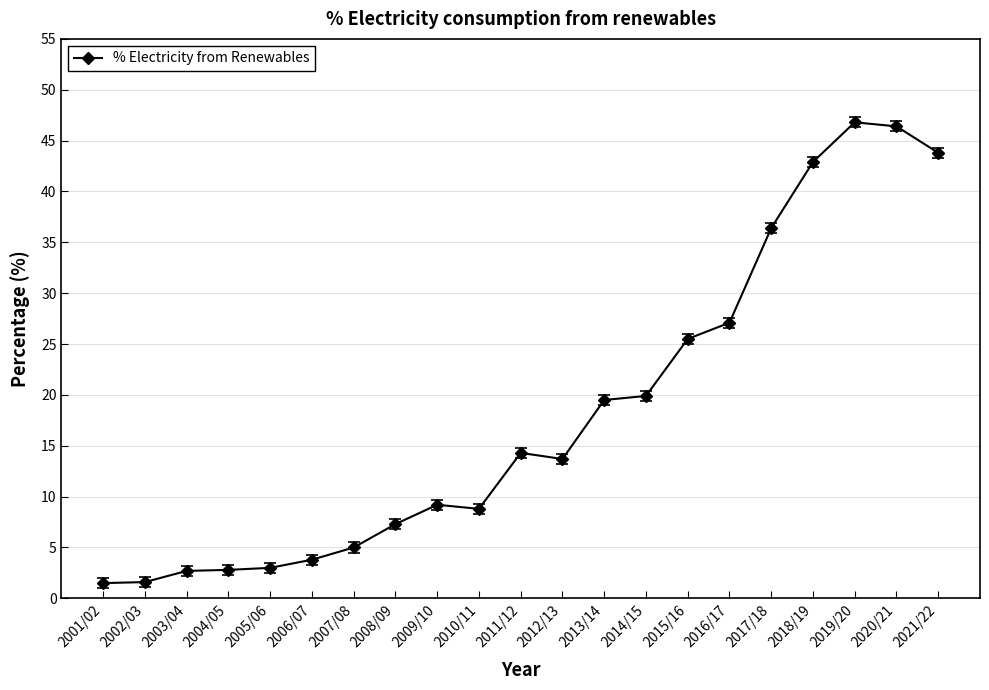

What value does the data have at 2021/22?

43.8